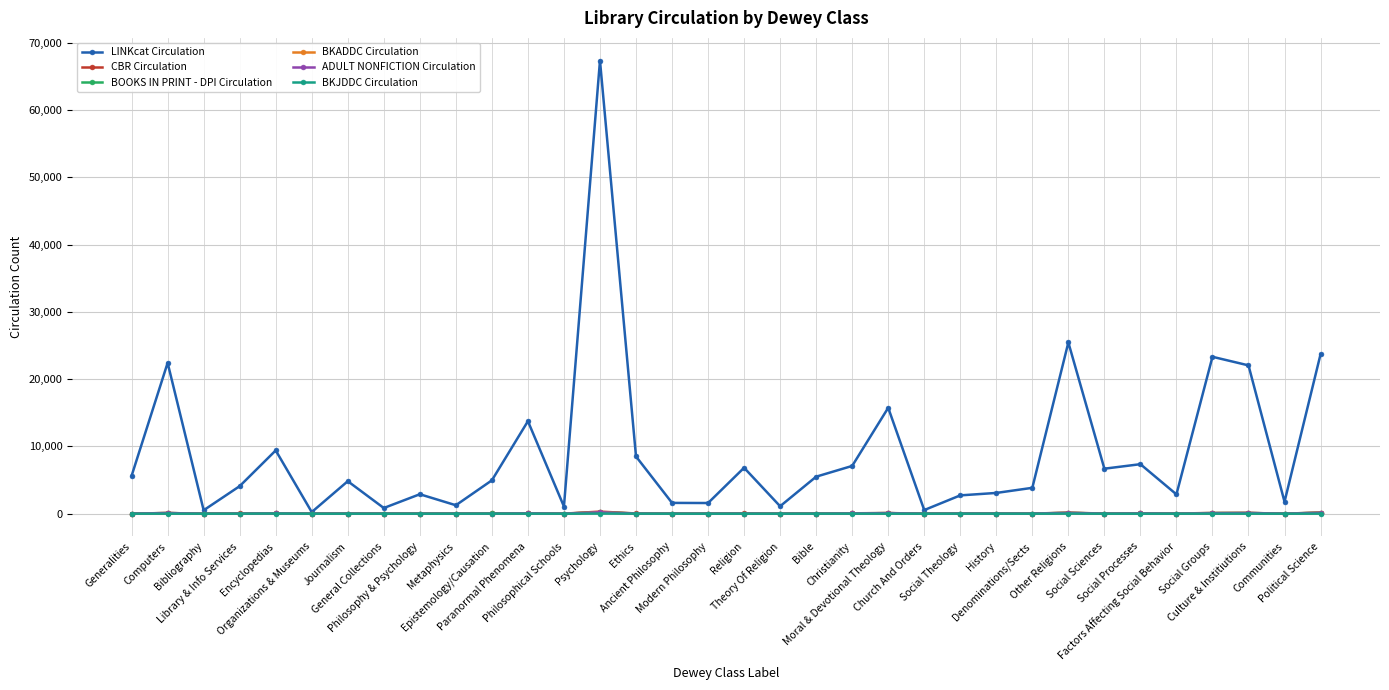

What is the label of the 12th point from the left?

Paranormal Phenomena